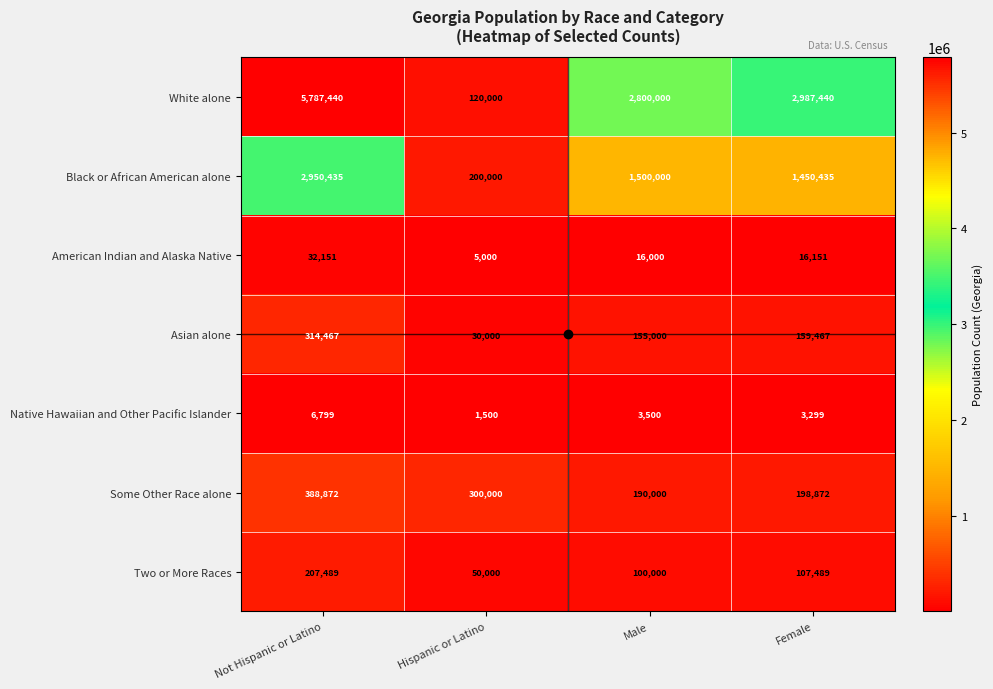

The value of Asian alone at Not Hispanic or Latino is 194111. True or false?

False